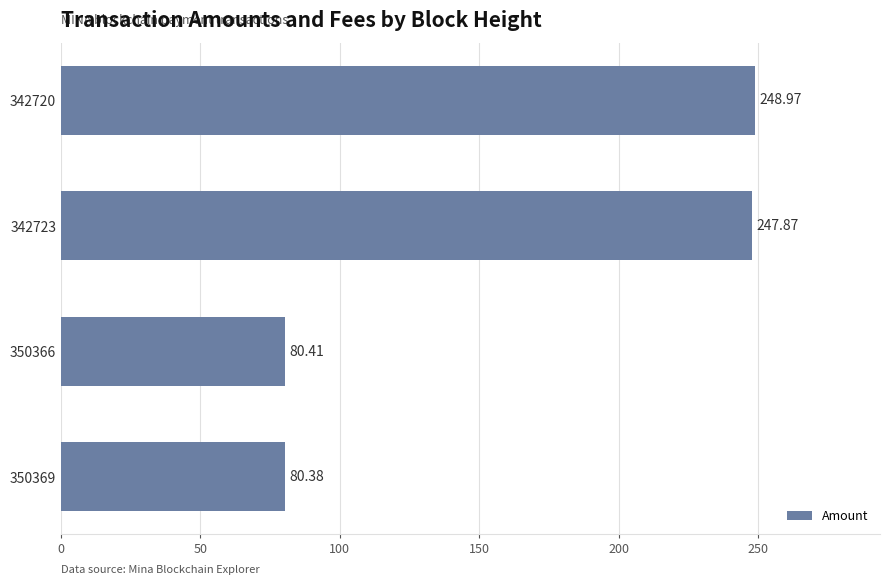

What is the sum of all values?

657.6